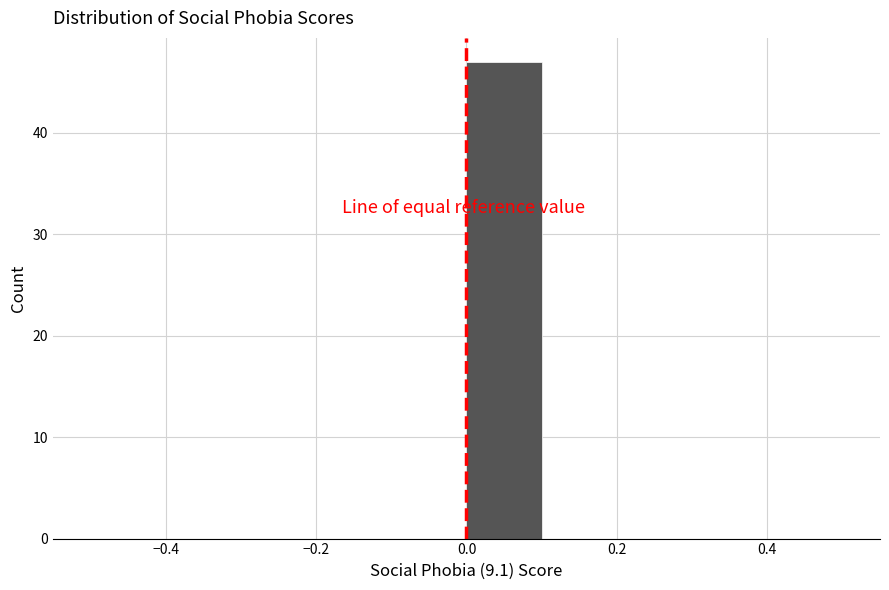

Over which range of the x-axis is the bar tallest?

0.0 to 0.1